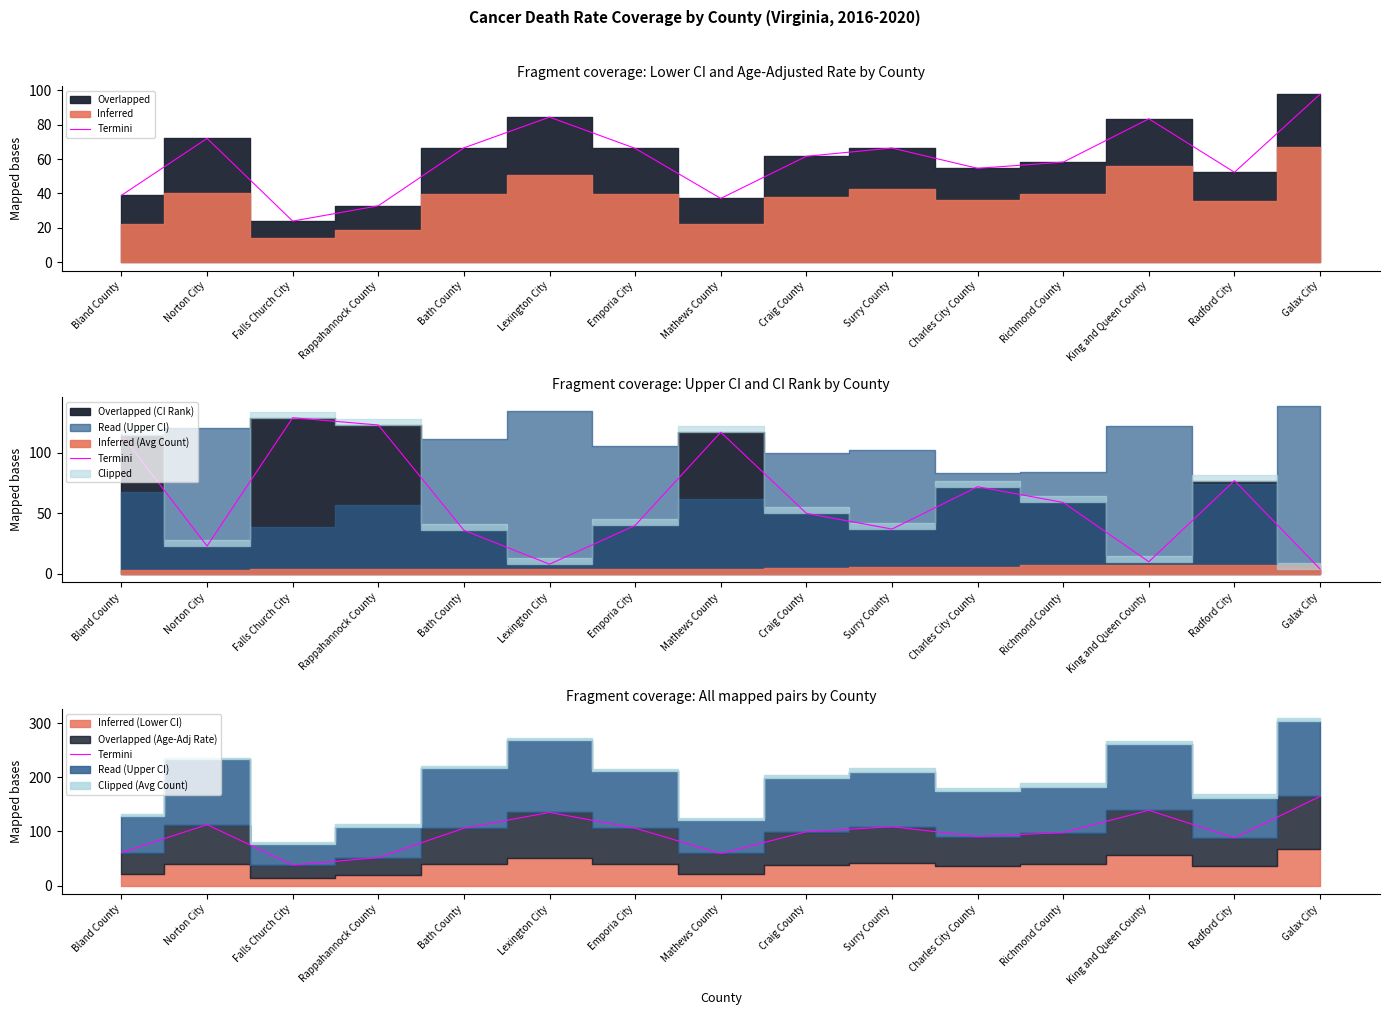

Reading left to right, list all the values displayed in this chart.

Bland County=60.9	Norton City=112.5	Falls Church City=37.9	Rappahannock County=51.6	Bath County=106.0	Lexington City=135.1	Emporia City=106.0	Mathews County=59.2	Craig County=99.4	Surry County=108.7	Charles City County=90.6	Richmond County=97.9	King and Queen County=139.1	Radford City=88.1	Galax City=164.8